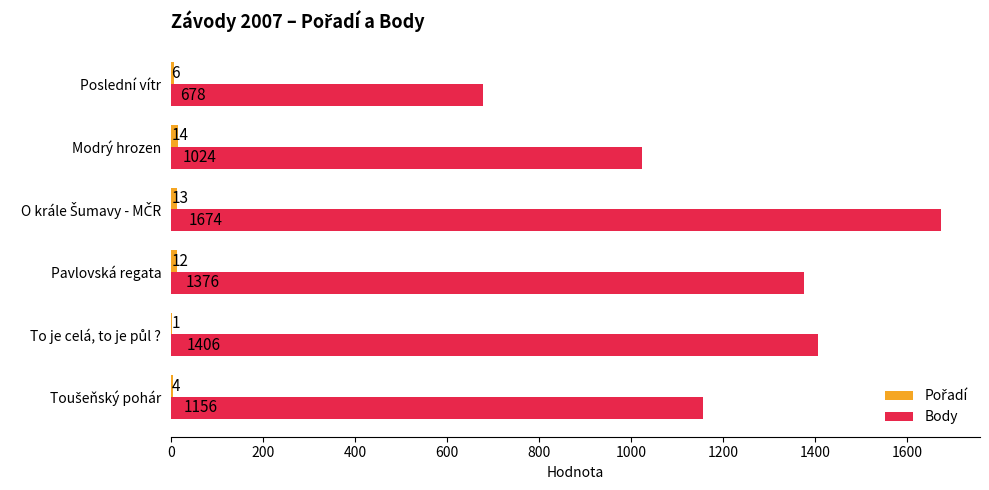

What is the highest value of the Body series?

1674